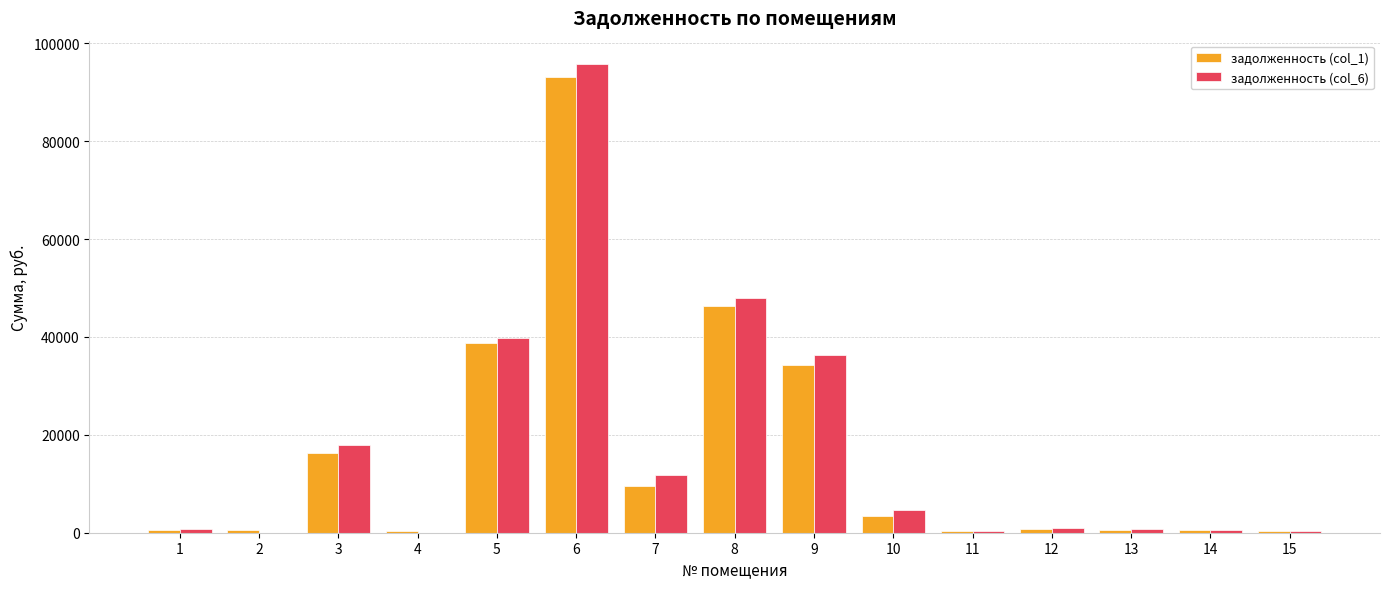

At which label does задолженность (col_6) first exceed 922?

3